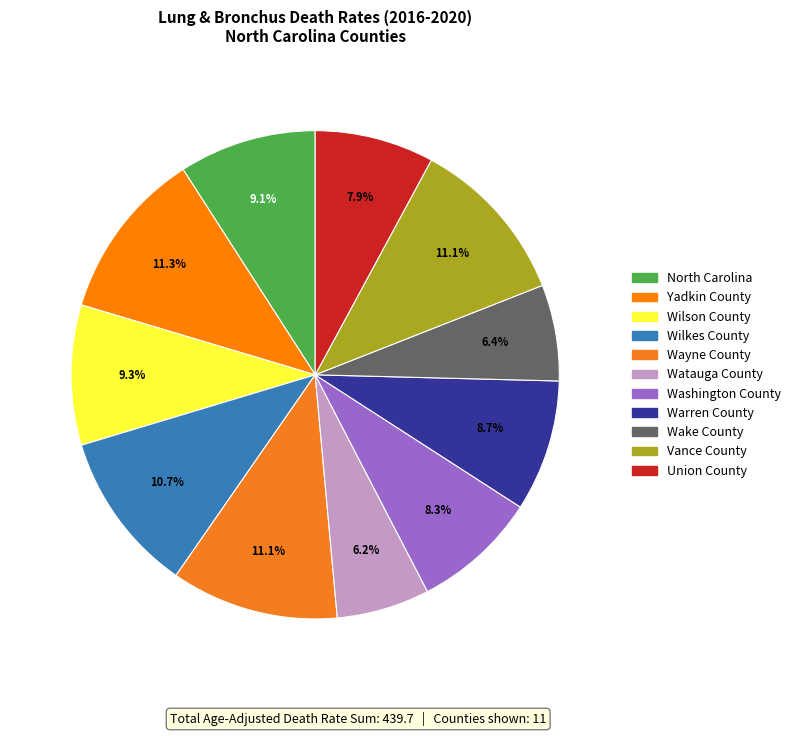

Approximately how many times larger is the value at Wilkes County compared to Washington County?

1.3